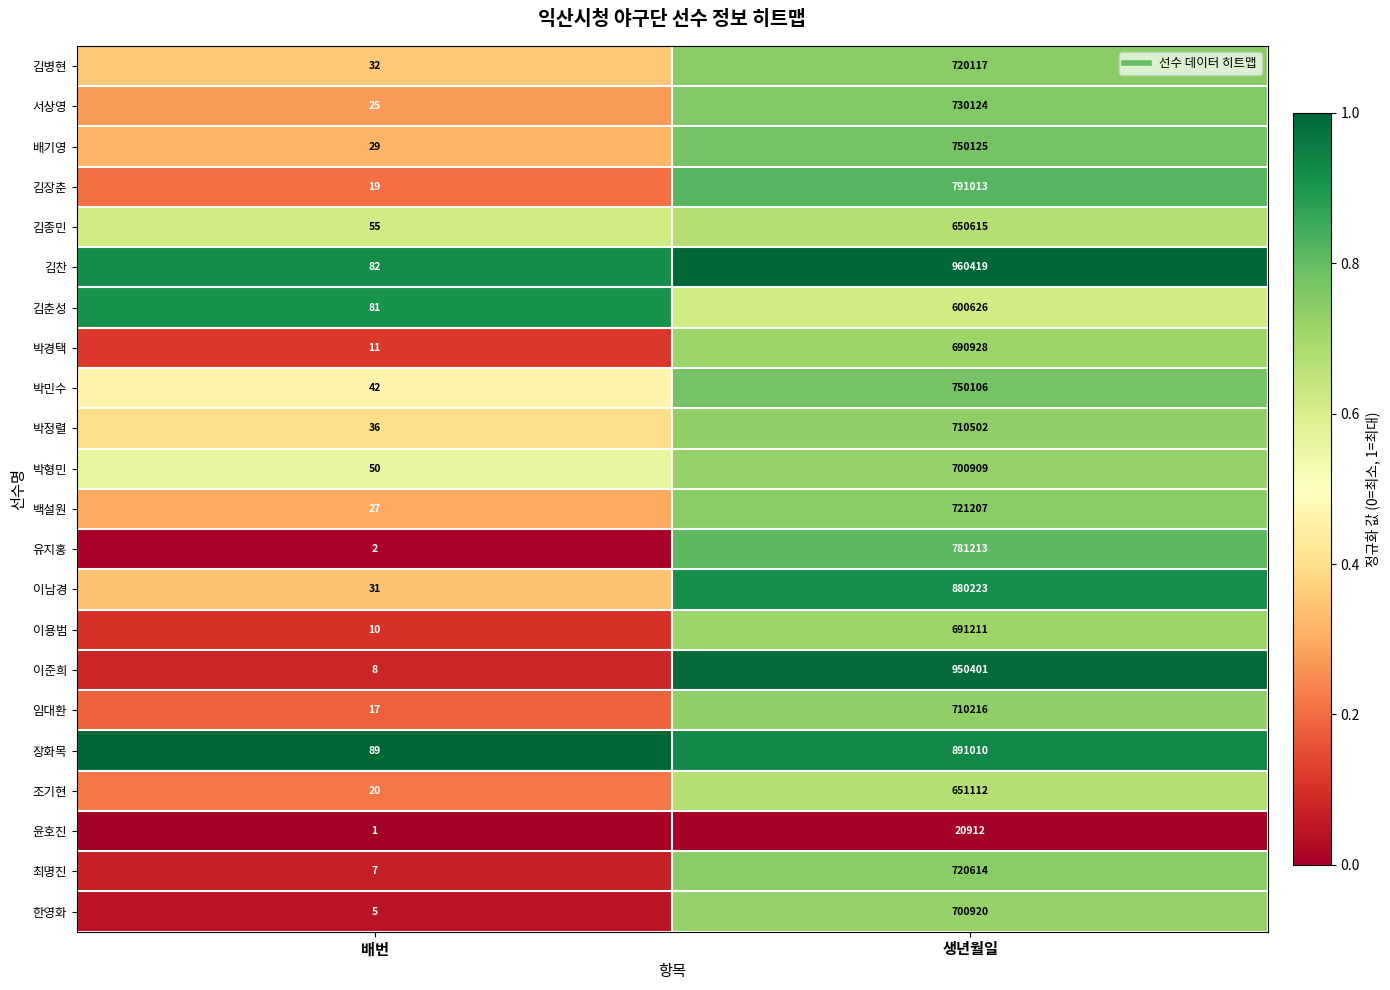

What is the approximate value of 장화목 at 생년월일, to the nearest 100?

891000